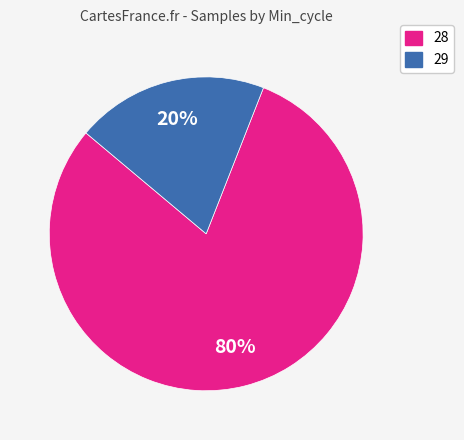

How many slices are in this pie chart?

2